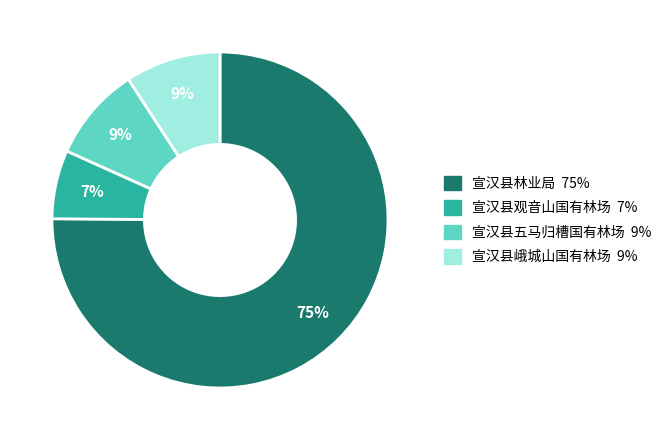

Combined, do 宣汉县林业局 and 宣汉县观音山国有林场 account for over 50%?

Yes